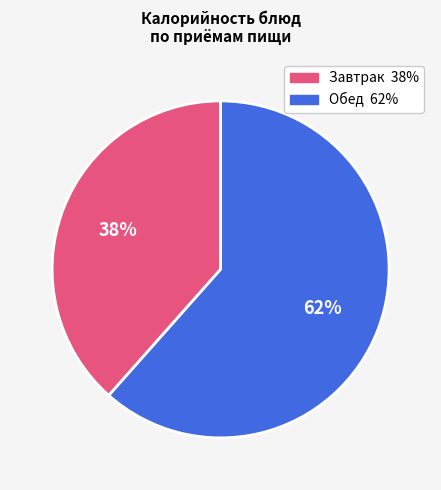

Count the number of slices in the pie.

2